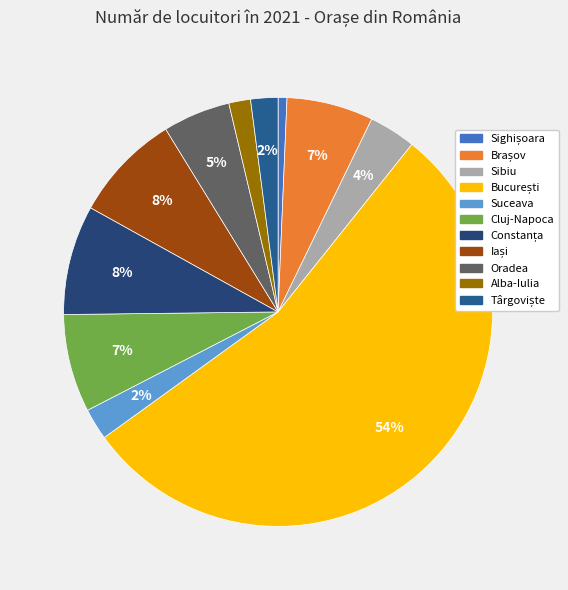

Which slice is the largest?

București